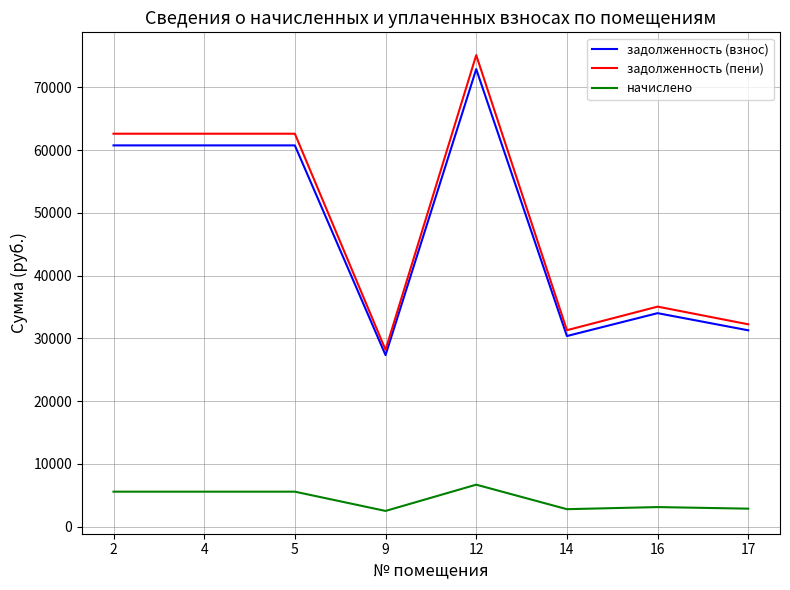

True or false: начислено and задолженность (взнос) intersect in this chart.

False